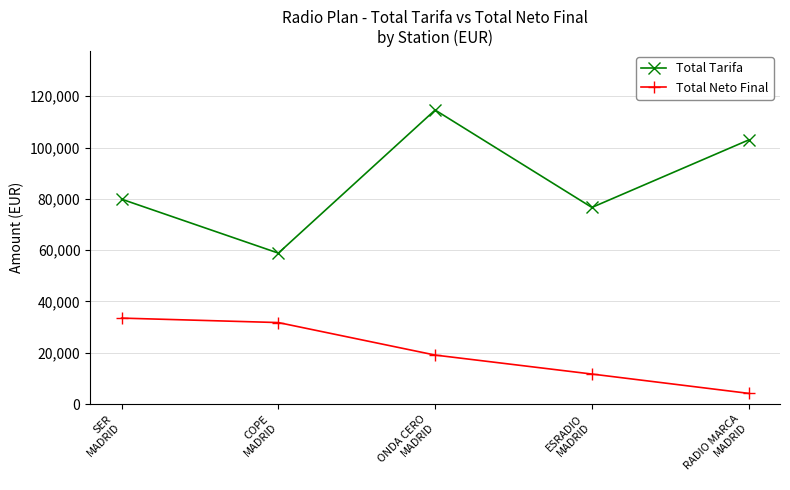

What is the spread (max minus min) of values at ONDA CERO
MADRID?

95536.2